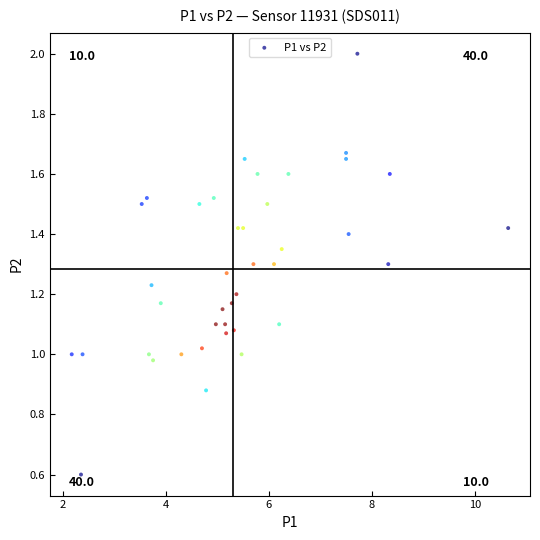

What is the range of X values (max minus min)?

8.5